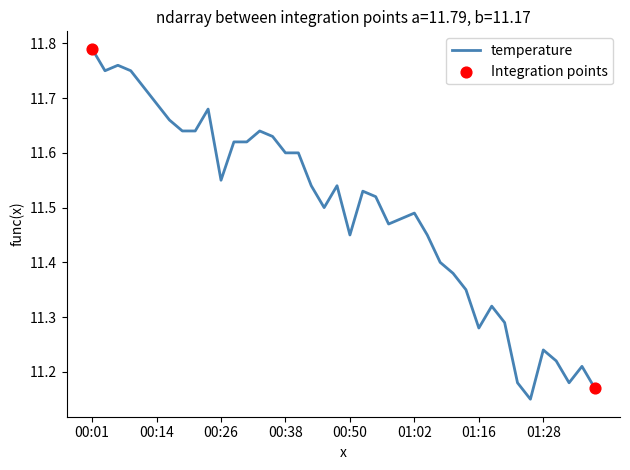

What is the difference between the maximum and minimum values?

0.6